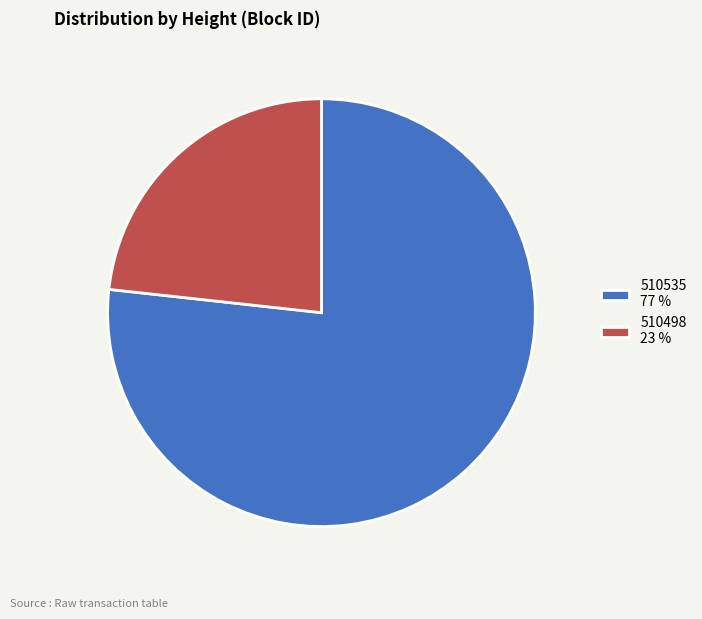

Approximately how many times larger is the value at 510498 23 % compared to 510535 77 %?

0.3